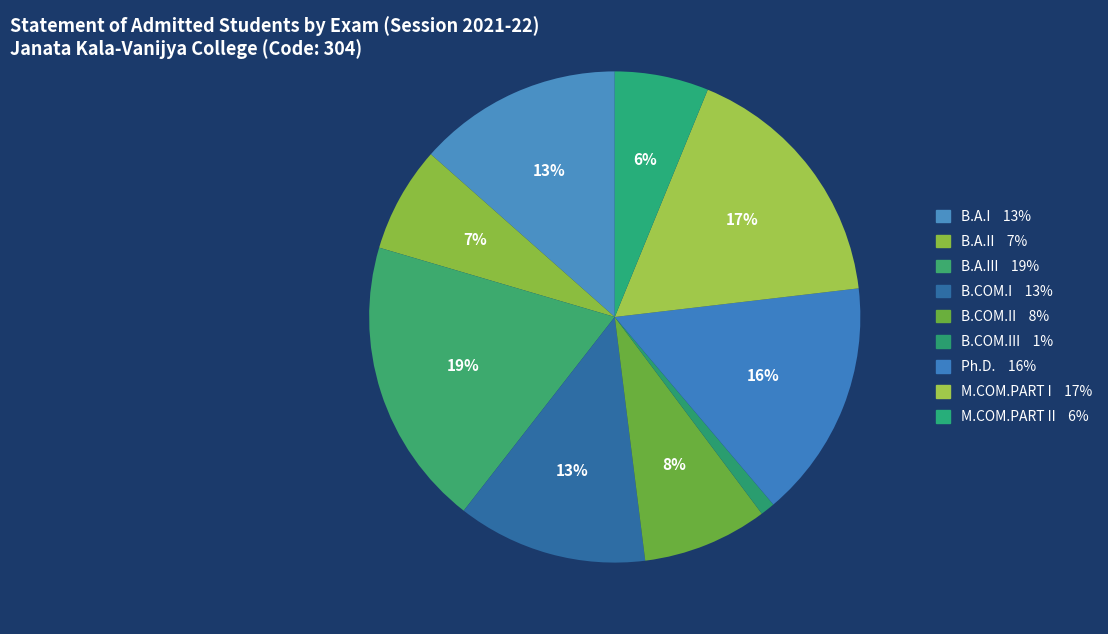

Count the number of slices in the pie.

9